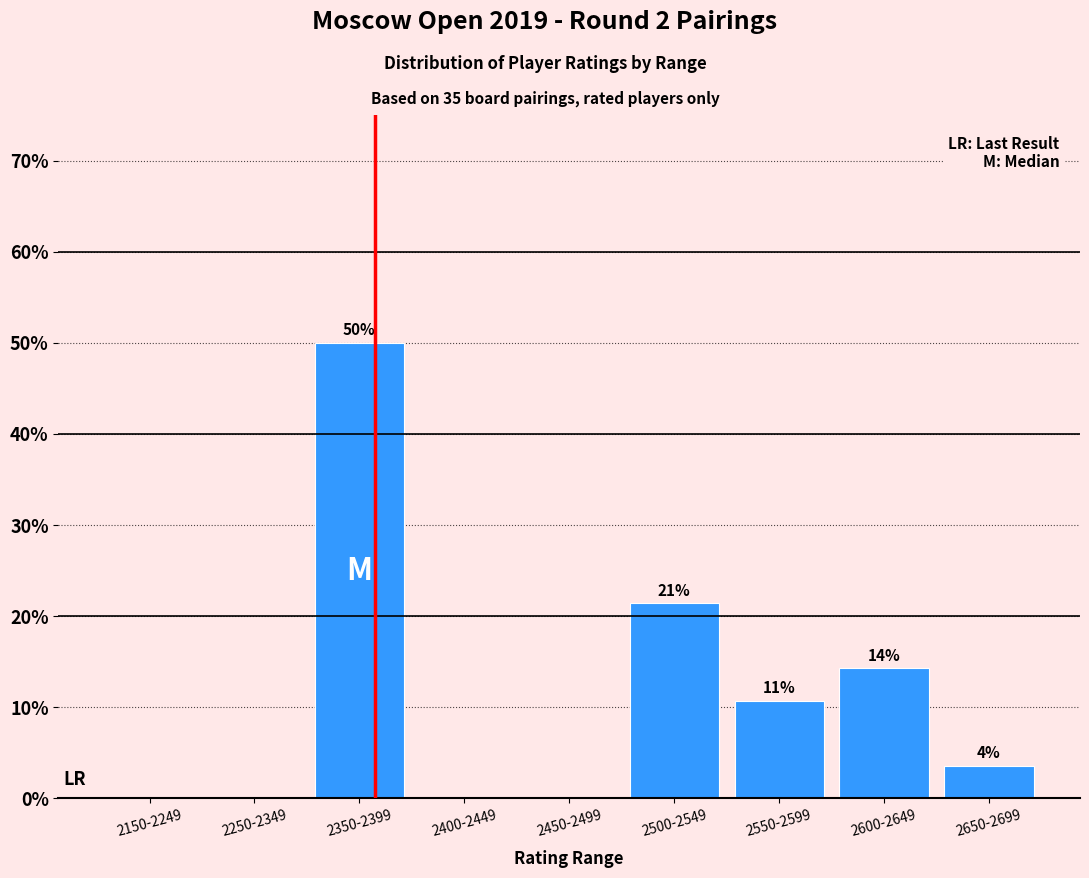

What is the change in value from 2150-2249 to 2500-2549?

+21.4